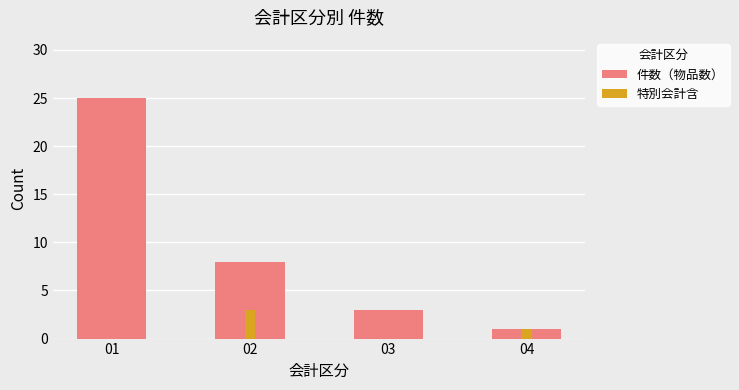

Where is 特別会計含 nearest to the value 1?

04